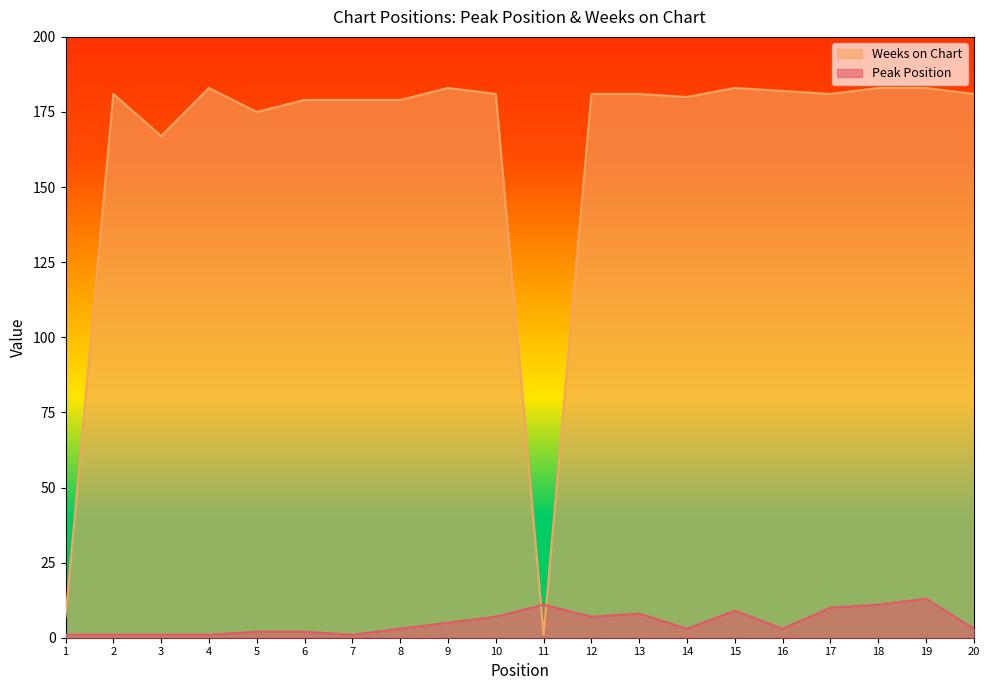

List the labels in order of Weeks on Chart value, largest first.

4, 9, 15, 18, 19, 16, 2, 10, 12, 13, 17, 20, 14, 6, 7, 8, 5, 3, 1, 11